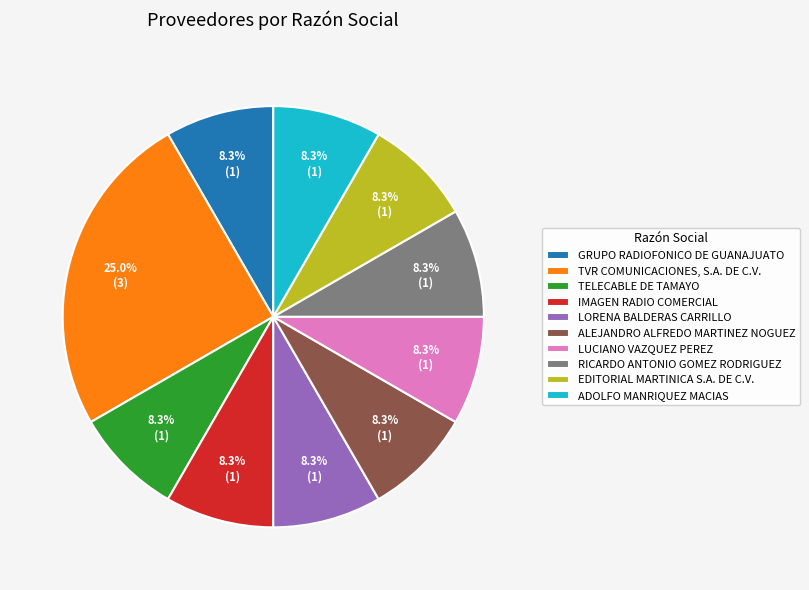

Does RICARDO ANTONIO GOMEZ RODRIGUEZ account for over 50% of the chart?

No